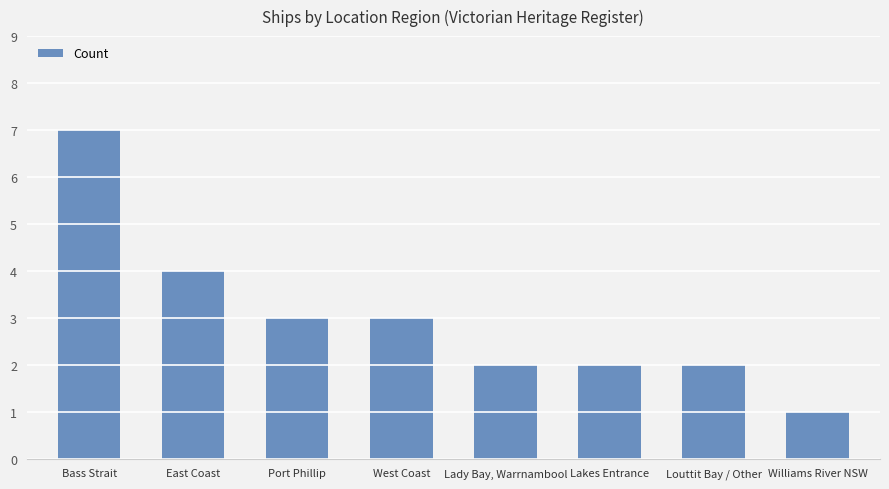

Reading left to right, what are all the values shown in this chart?

Bass Strait=7	East Coast=4	Port Phillip=3	West Coast=3	Lady Bay, Warrnambool=2	Lakes Entrance=2	Louttit Bay / Other=2	Williams River NSW=1